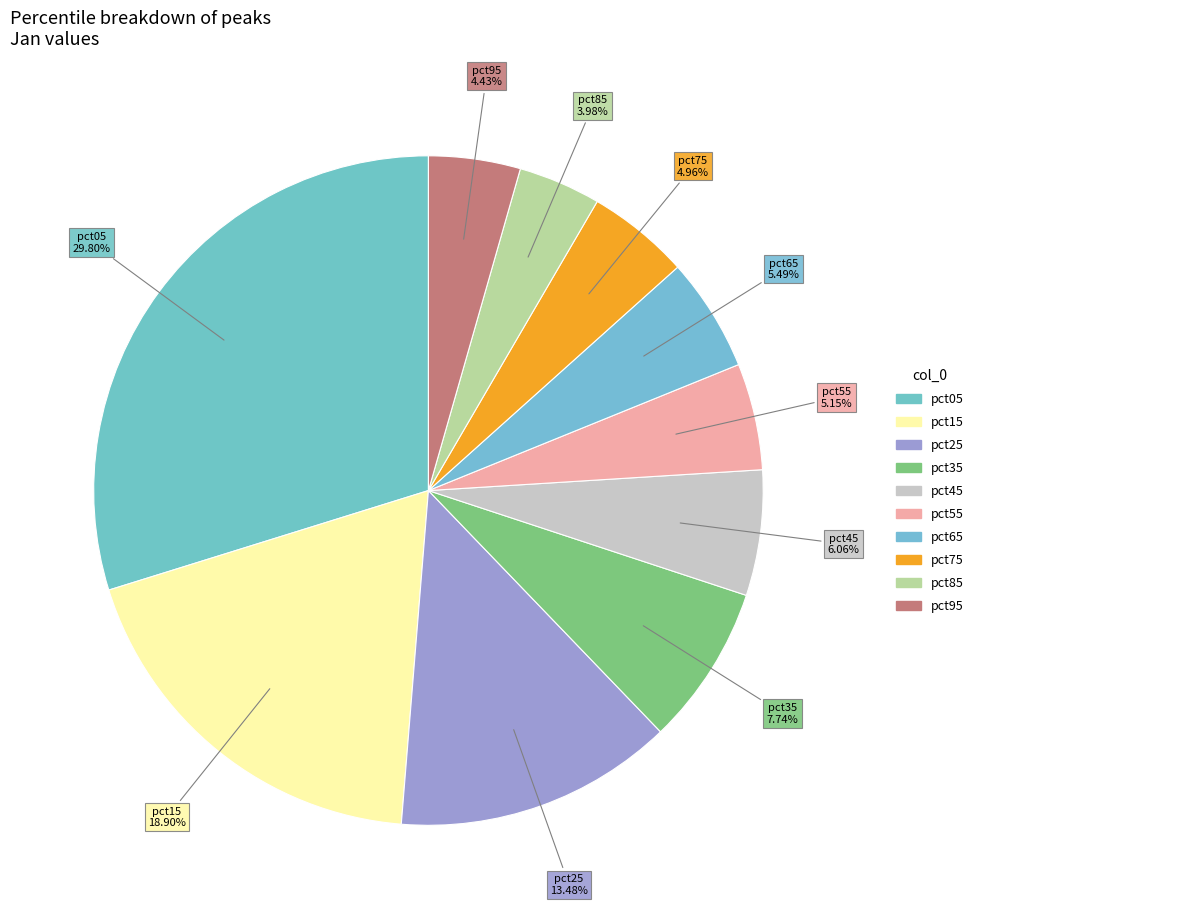

Is pct15 the majority of the pie?

No